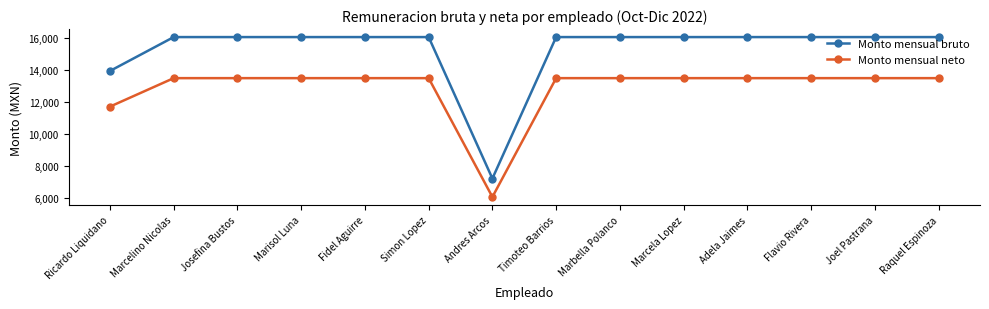

At how many categories does at least one series exceed 10021?

13